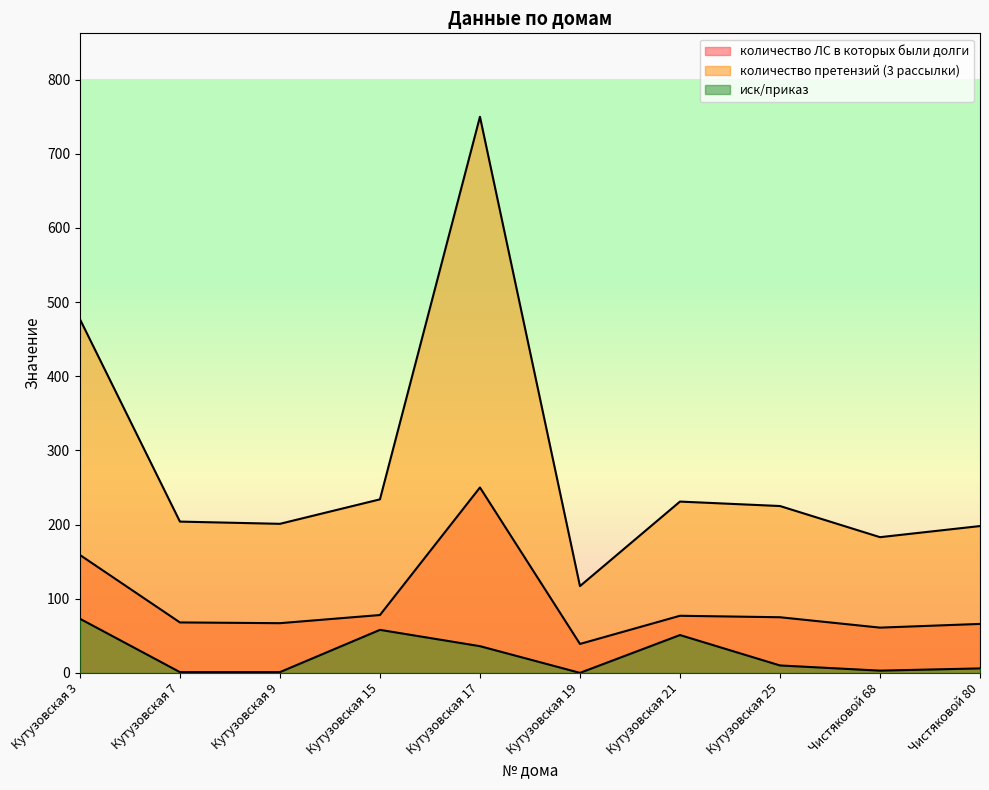

Where is количество ЛС в которых были долги nearest to the value 144?

Кутузовская 3